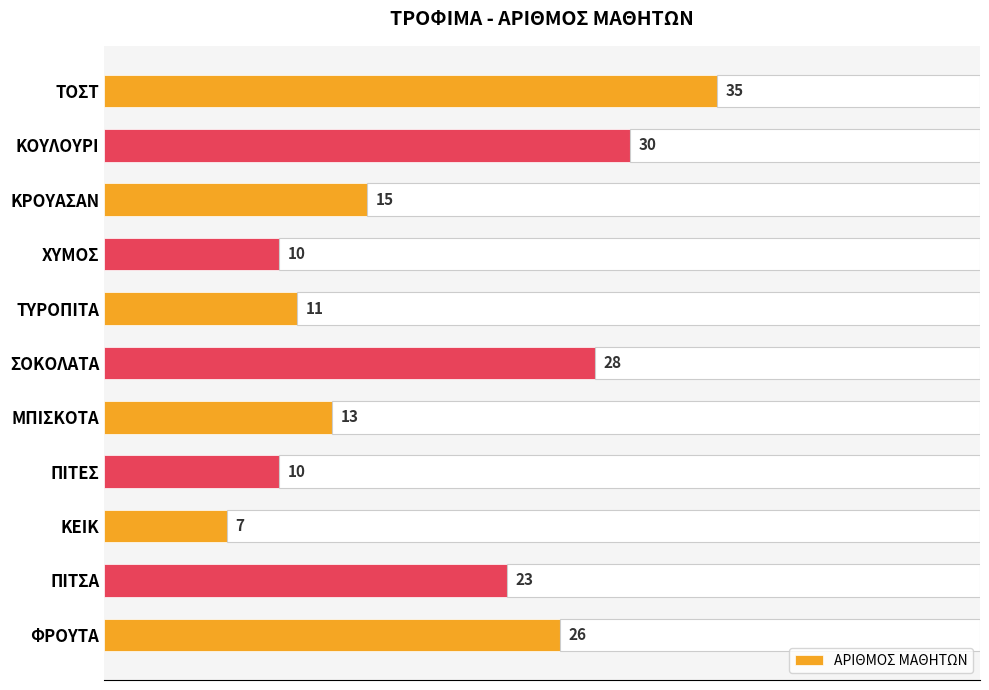

At which label is ΑΡΙΘΜΟΣ ΜΑΘΗΤΩΝ closest to 21?

ΠΙΤΣΑ